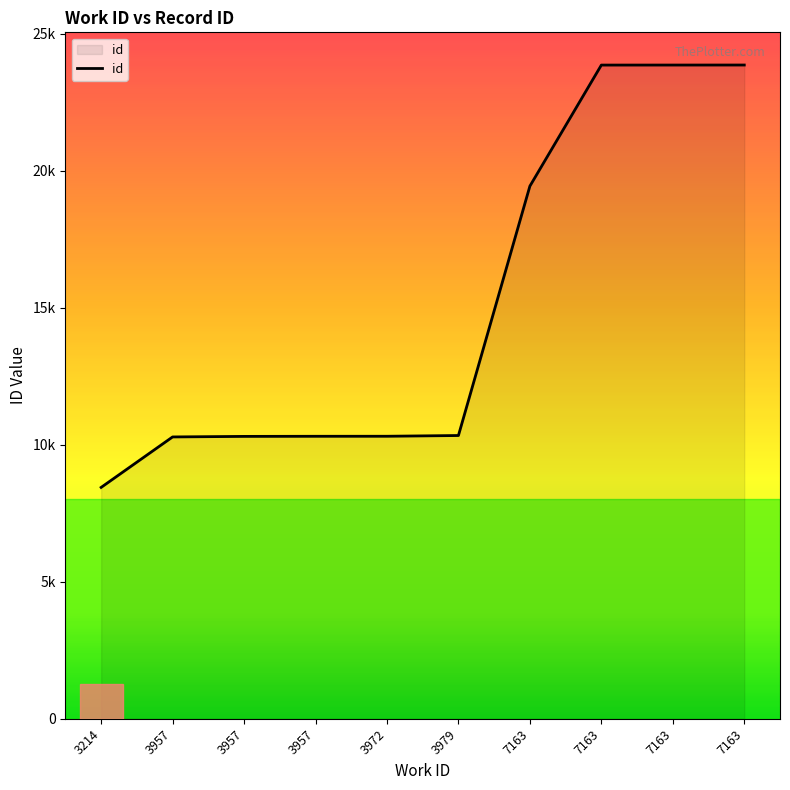

Is it true that the value at 3972 is 4922?

False